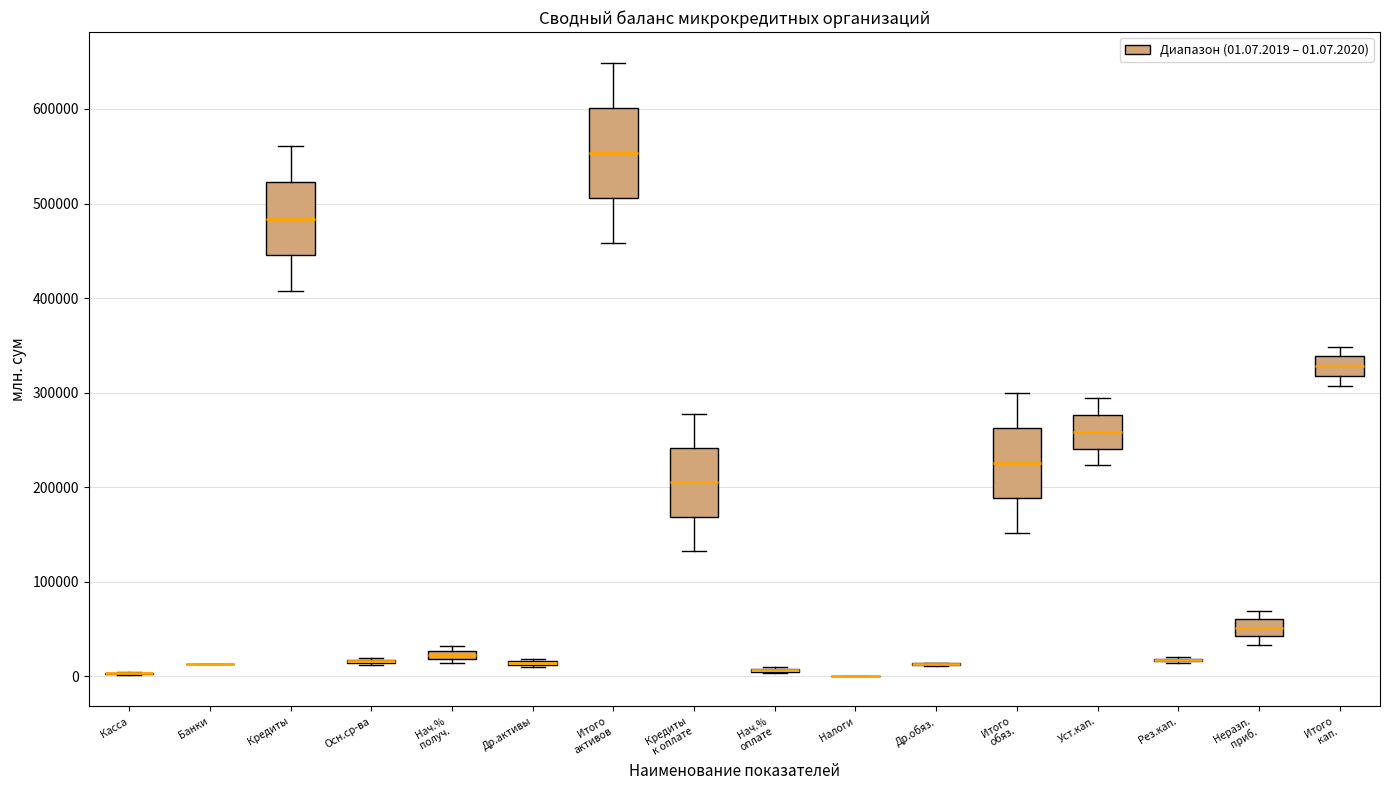

Where does the median line of the box for Итого активов sit on the y-axis? The values are not printed on the chart, so give them approximately, as read against the axis.

550000